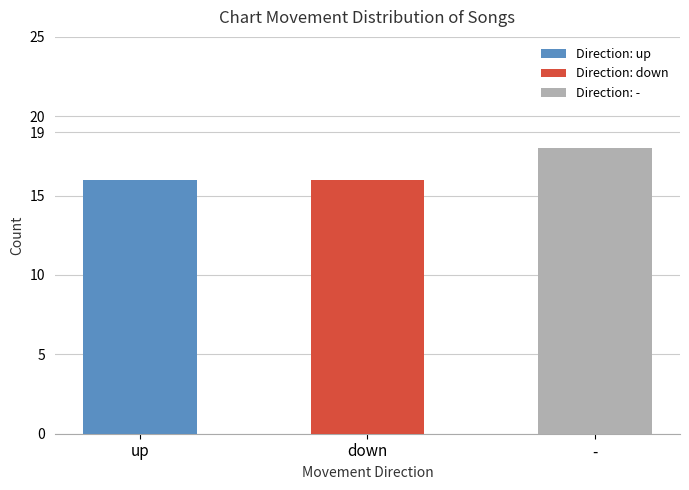

The value at - is 5. True or false?

False